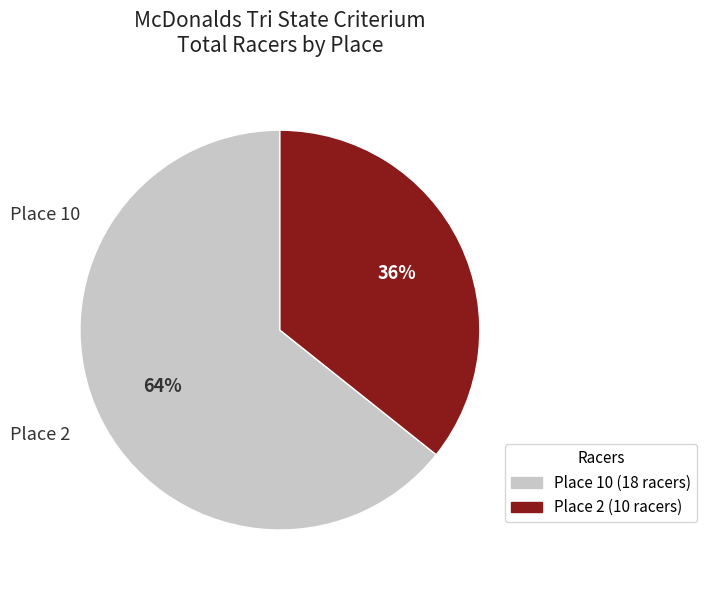

Do Place 10 and Place 2 together represent more than half of the pie?

Yes